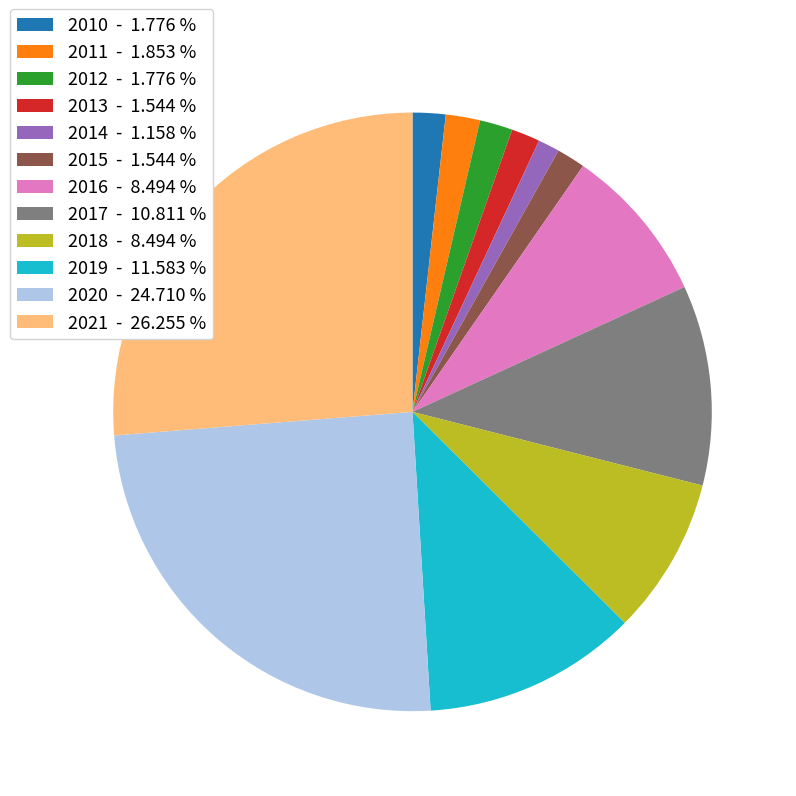

Between 2012 - 1.776 % and 2020 - 24.710 %, which is larger?

2020 - 24.710 %